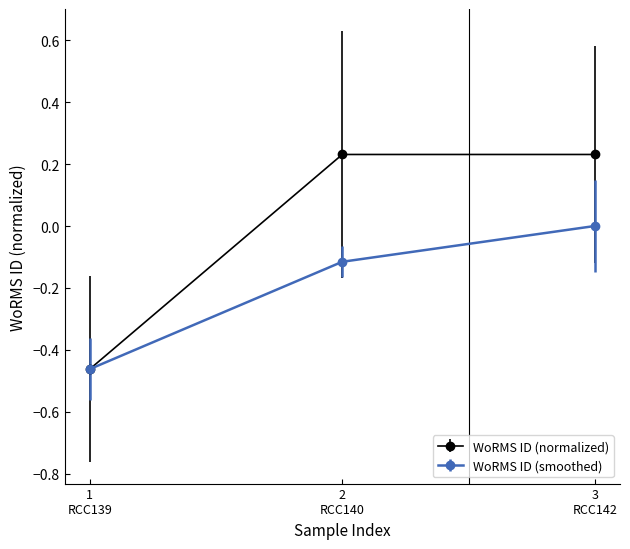

How many values in the WoRMS ID (normalized) series are below 0?

1